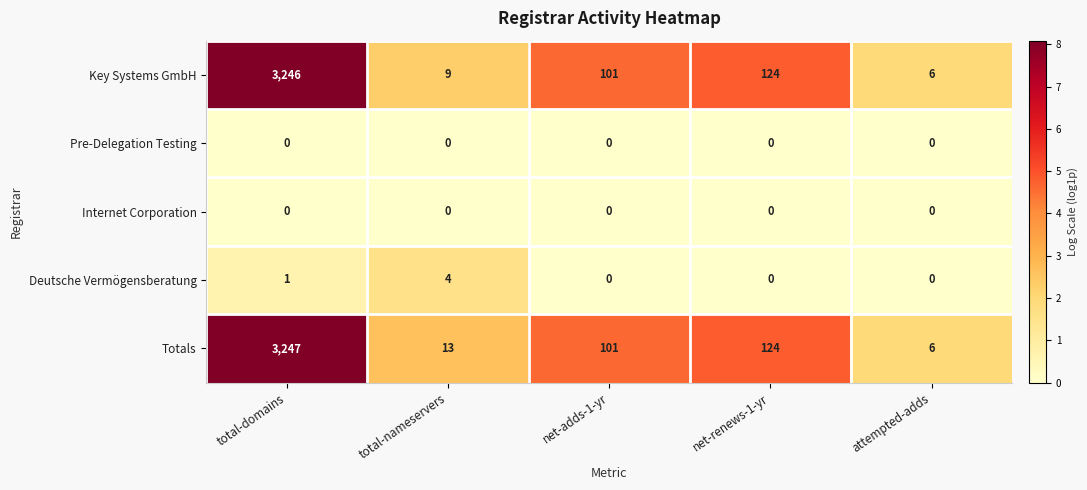

What is the sum of all Totals values?

3491